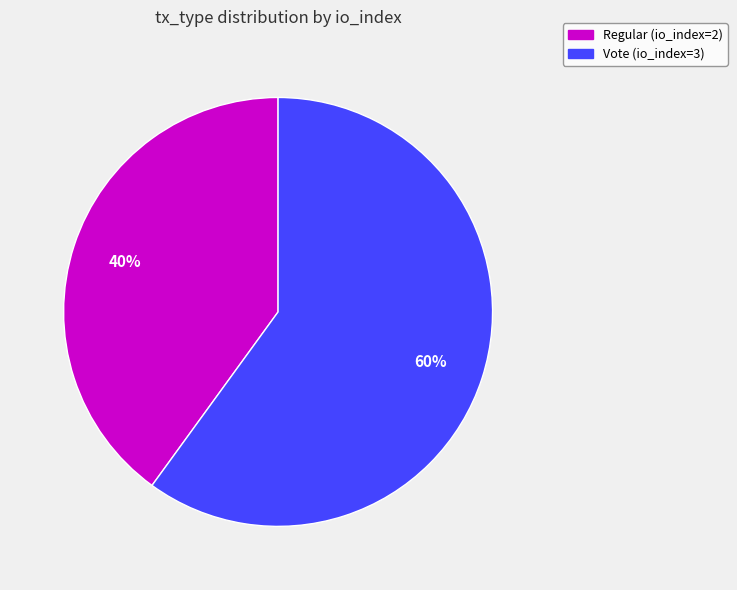

Rank the categories by value from lowest to highest.

Regular (io_index=2), Vote (io_index=3)